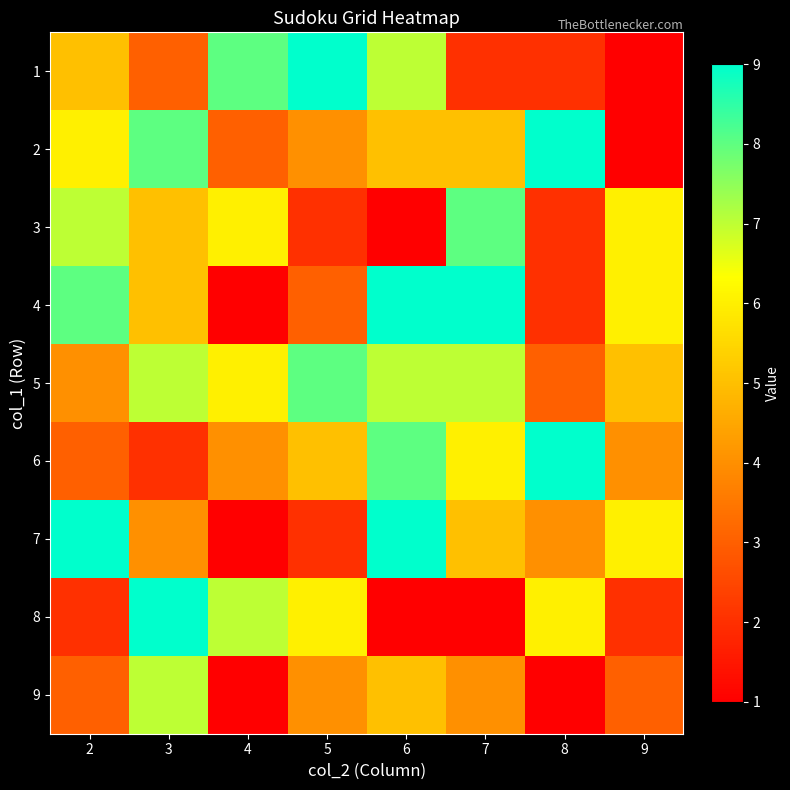

At which category does the chart reach its minimum across all series?

9